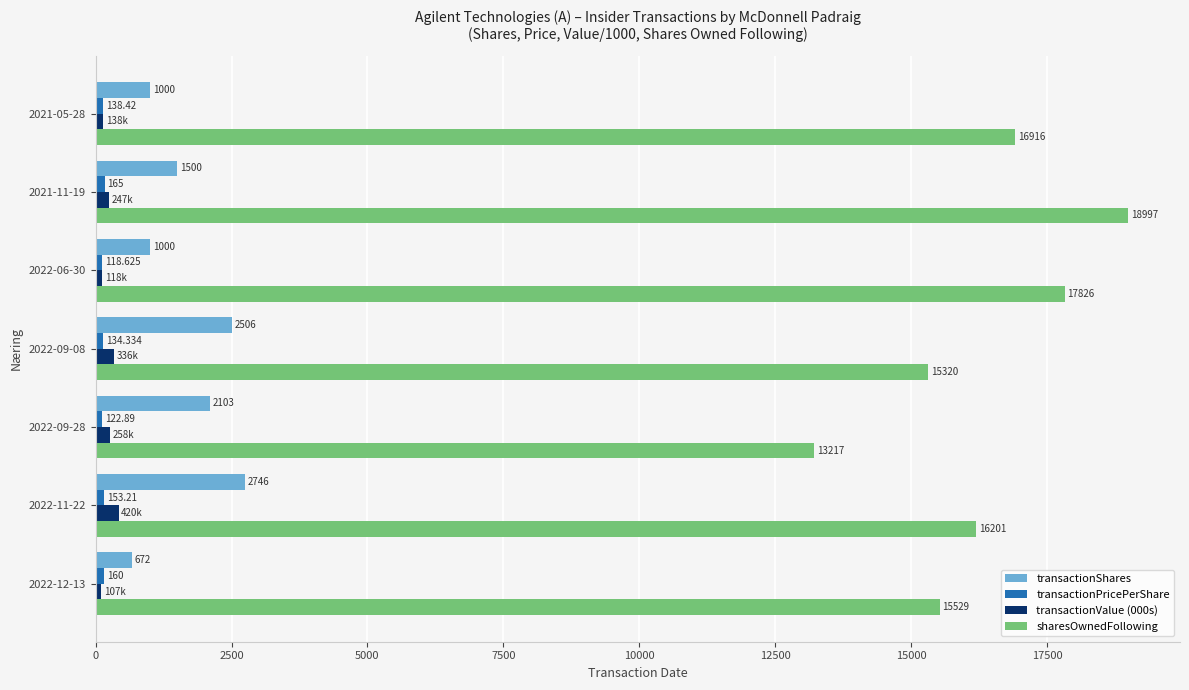

Is the value of transactionValue (000s) at 2022-09-28 greater than the value of transactionShares at 2022-12-13?

No